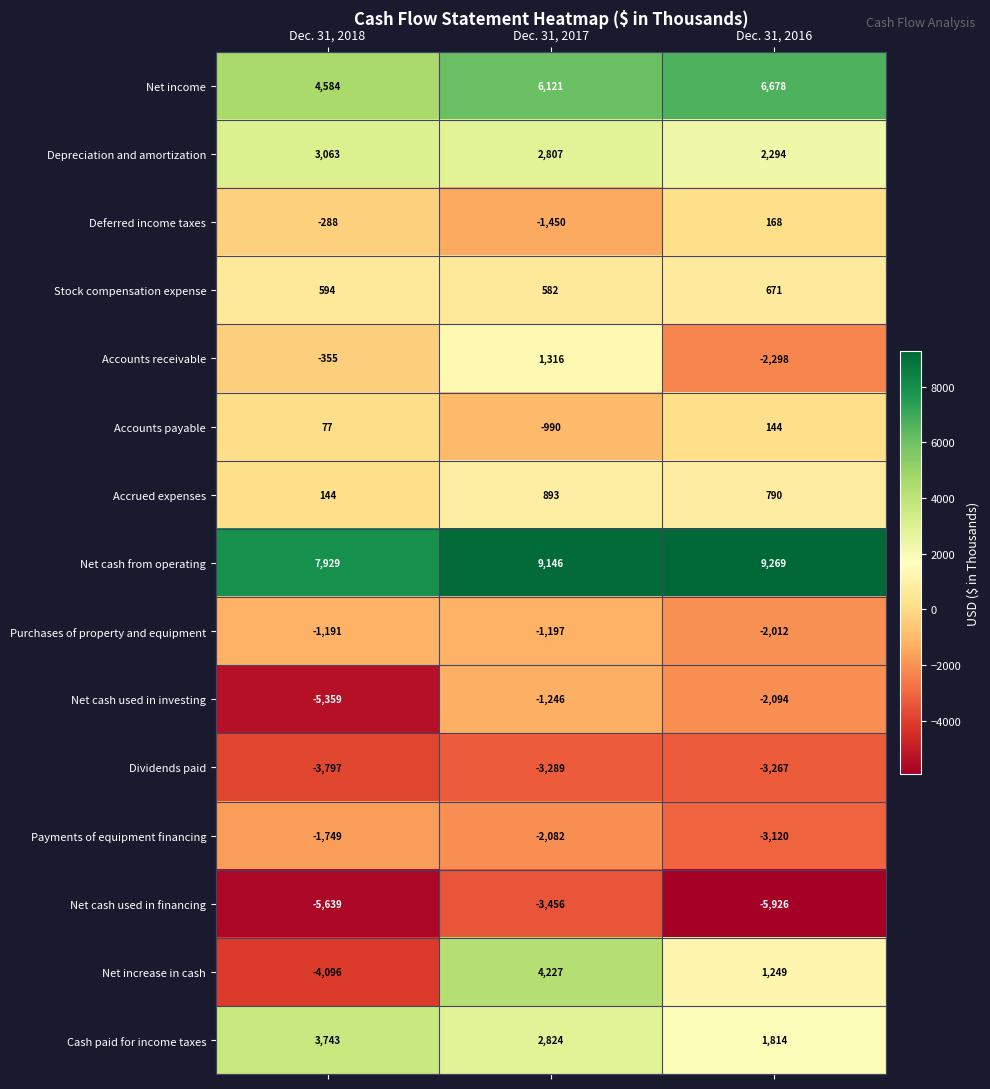

List the labels in order of Deferred income taxes value, smallest first.

Dec. 31, 2017, Dec. 31, 2018, Dec. 31, 2016